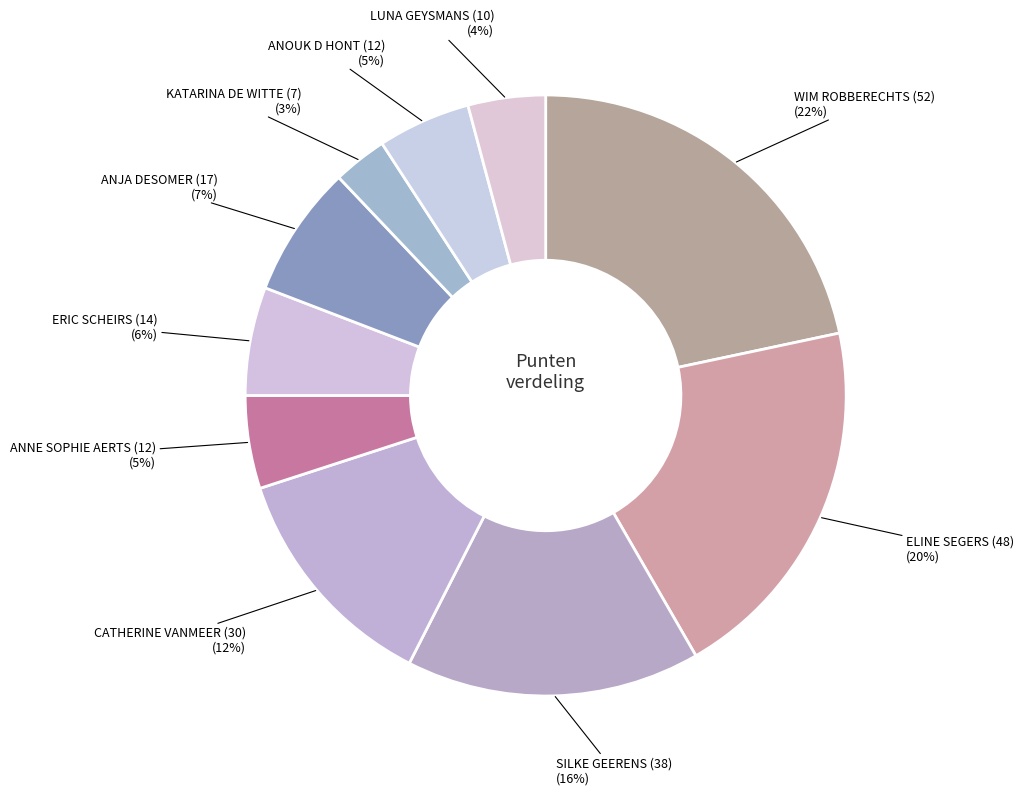

Which has a higher value, KATARINA DE WITTE (7) or ANJA DESOMER (17)?

ANJA DESOMER (17)